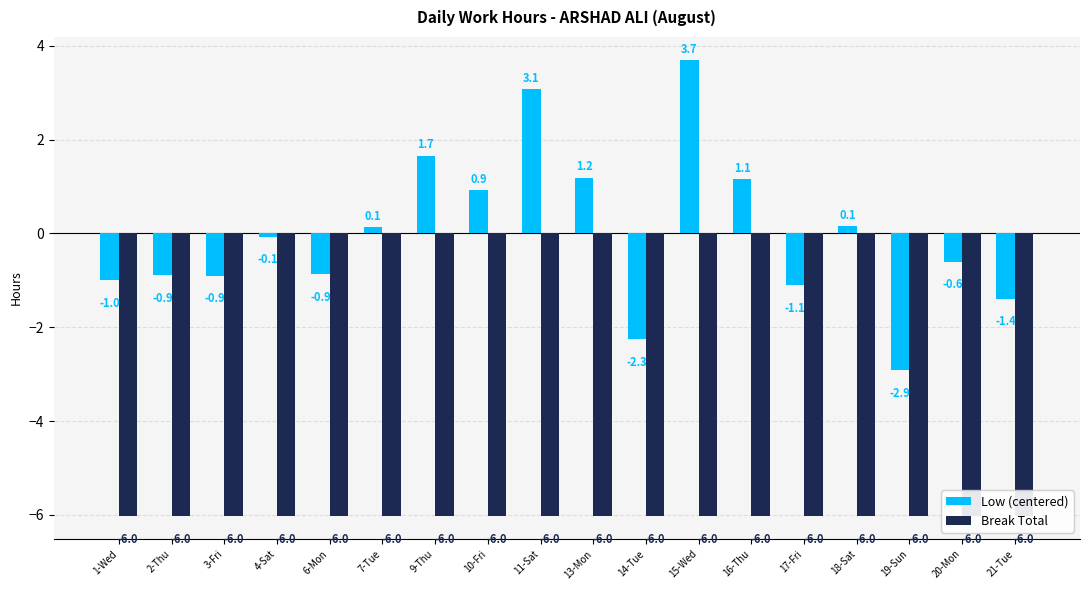

At which category is the sum across all series the highest?

15-Wed